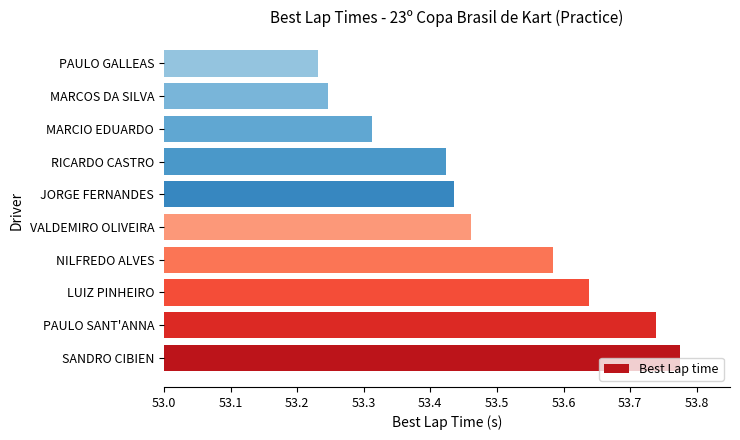

How many data points does each series have?

10